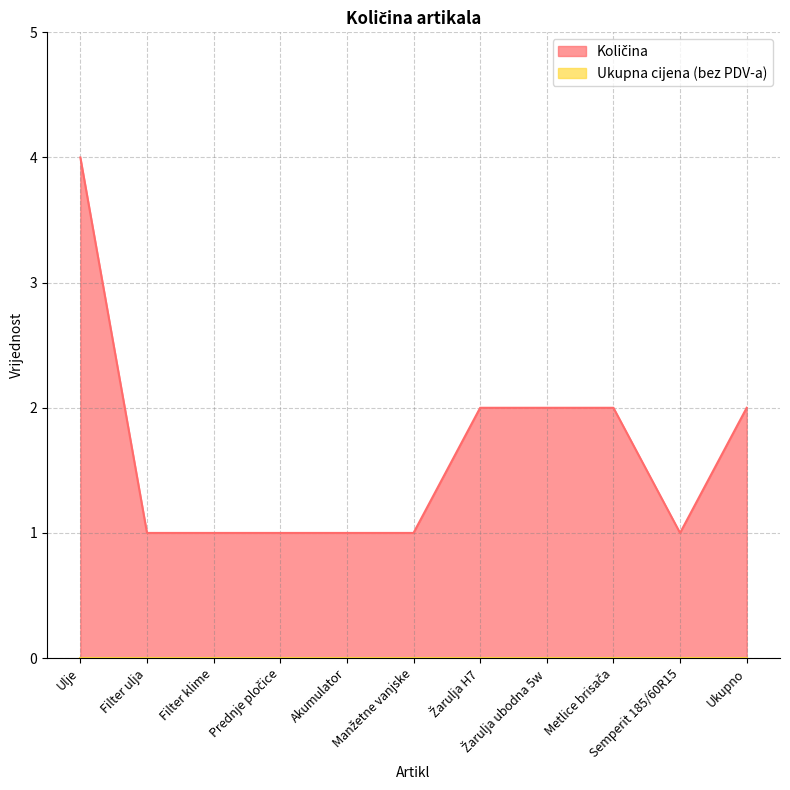

Which has a higher value, Prednje pločice or Manžetne vanjske?

Prednje pločice